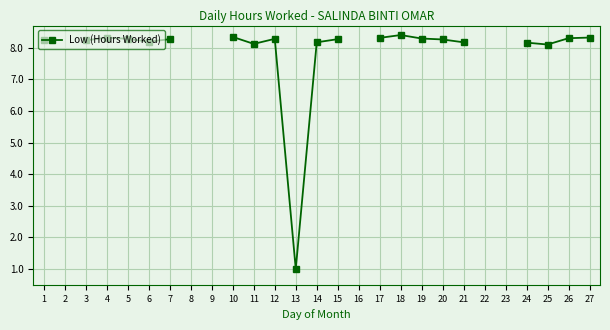

Is it true that the value at 12 is 2.5?

False